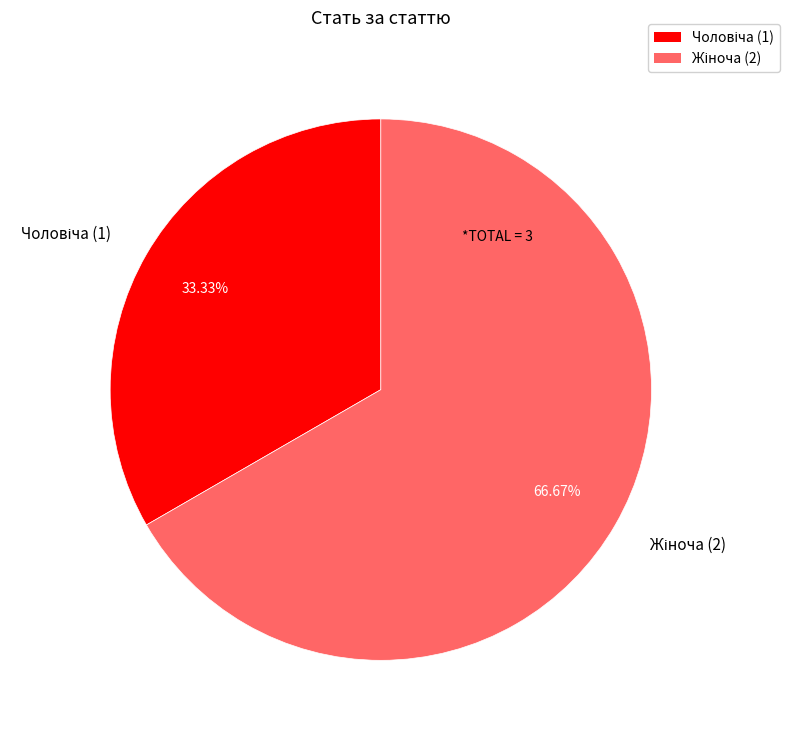

Is there a majority slice in this chart?

Yes